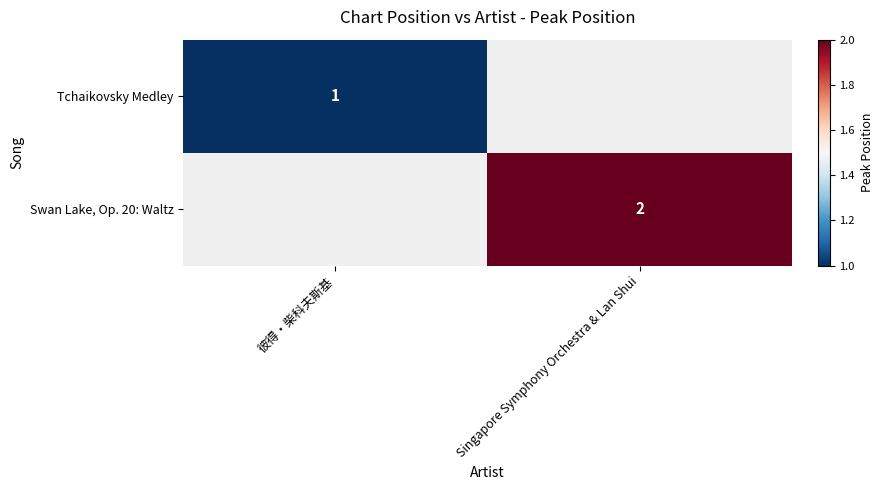

The value of Swan Lake, Op. 20: Waltz at Singapore Symphony Orchestra & Lan Shui is 2. True or false?

True